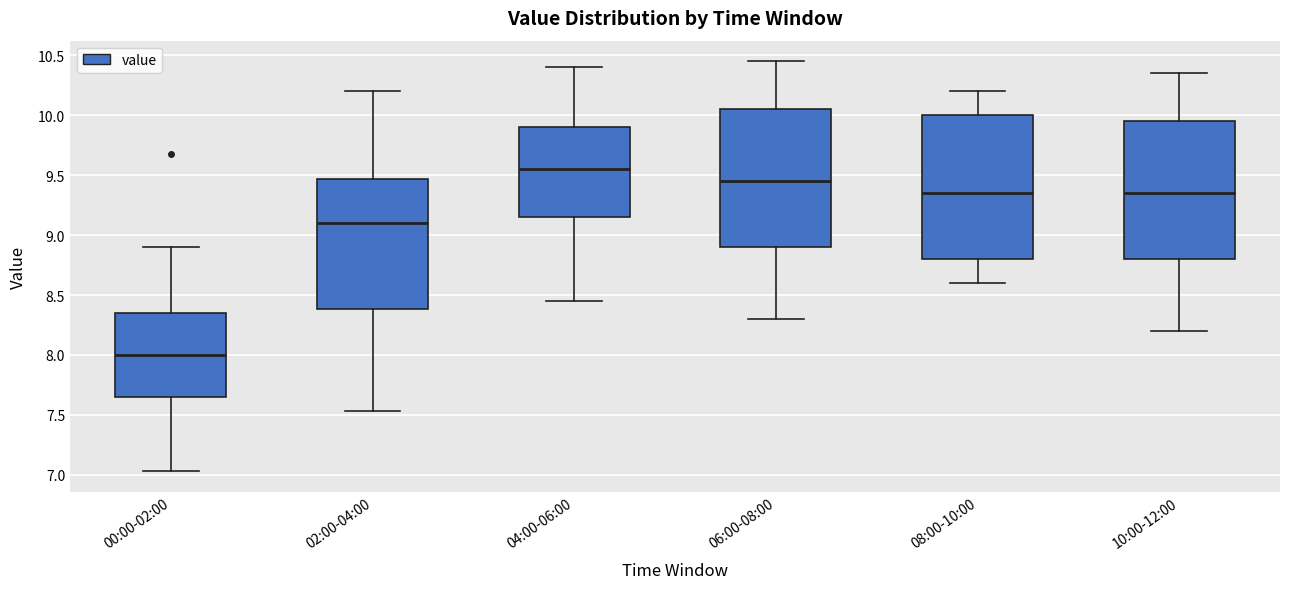

Where does the upper whisker of the box for 08:00-10:00 end on the y-axis? The values are not printed on the chart, so give them approximately, as read against the axis.

10.20